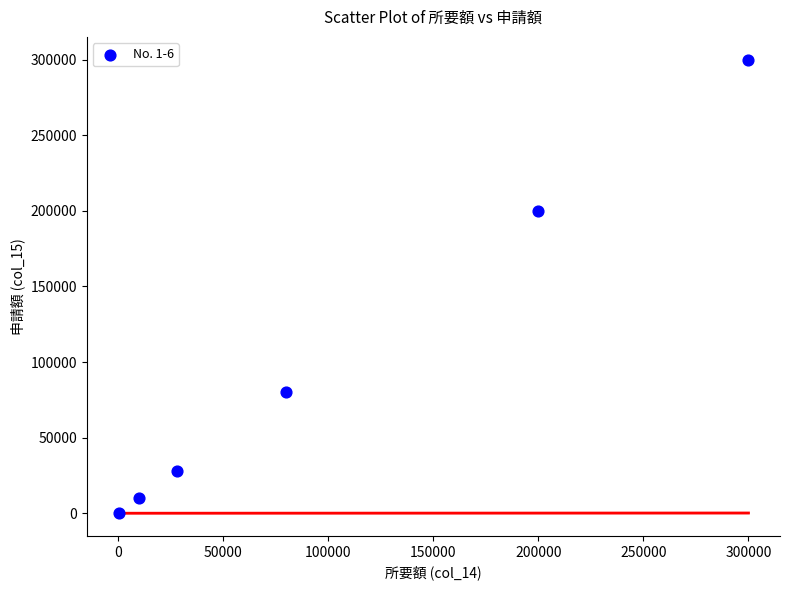

What Y value in the scatter plot is closest to 150100?

200000